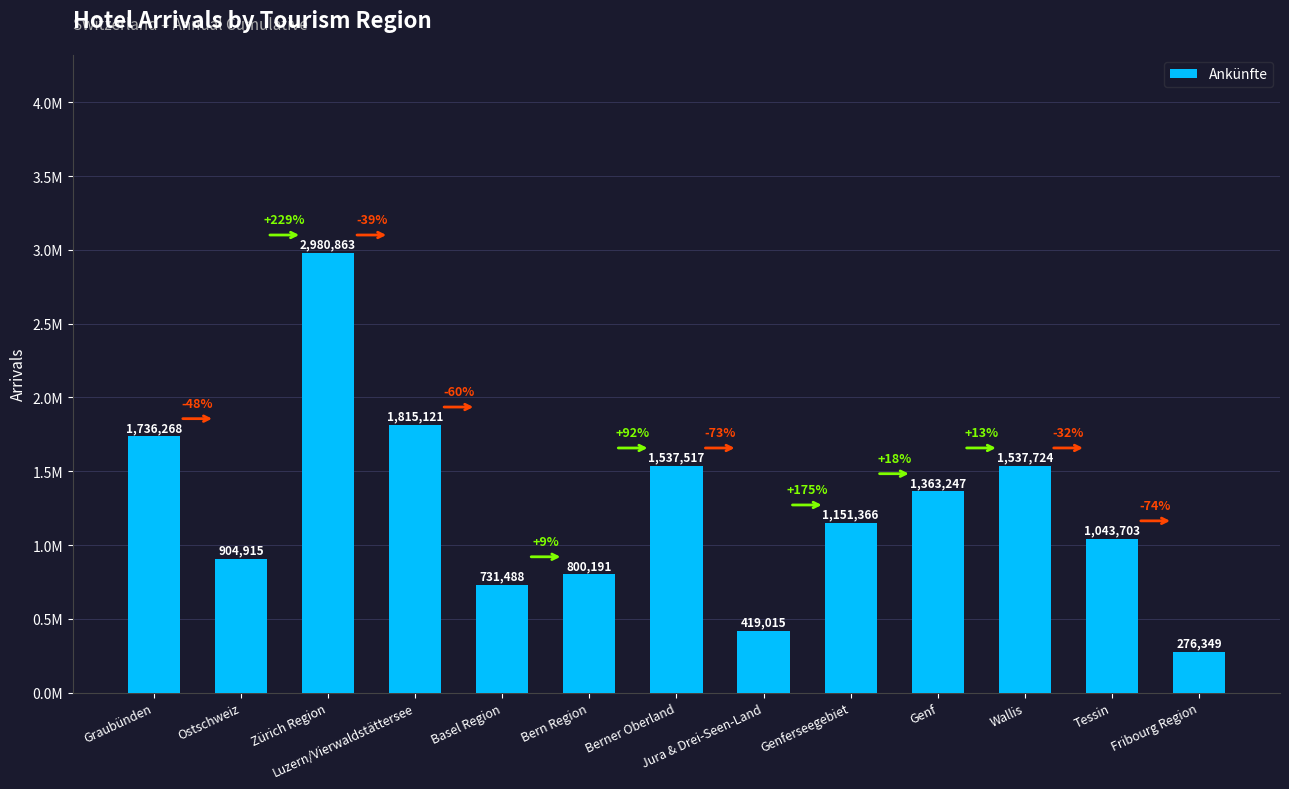

At which label is the value closest to 1628606?

Wallis